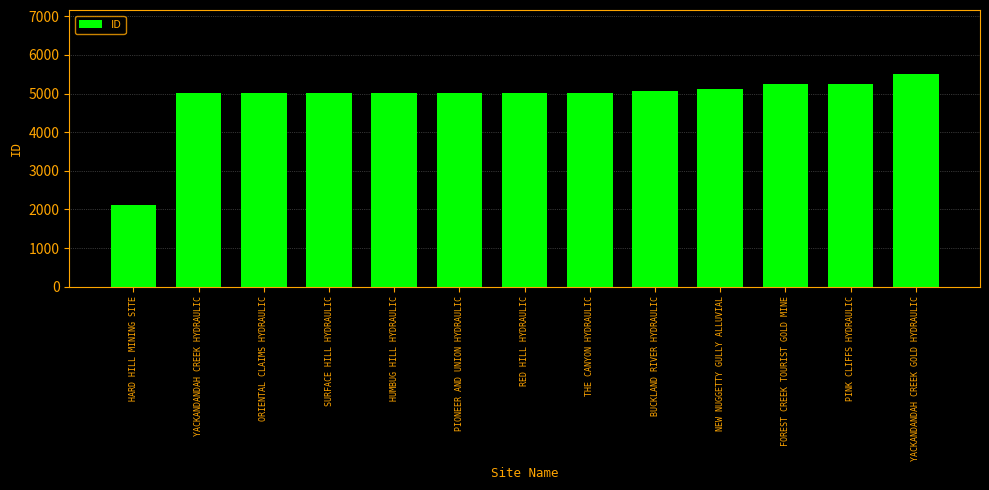

Are the bars horizontal?

No